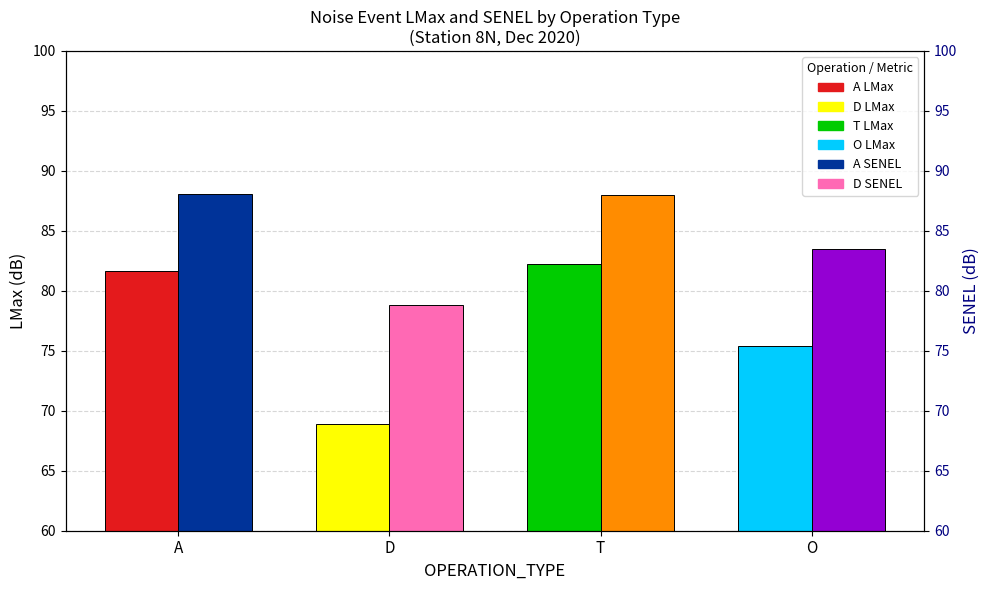

What is the difference between the LMax values at O and D?

6.5